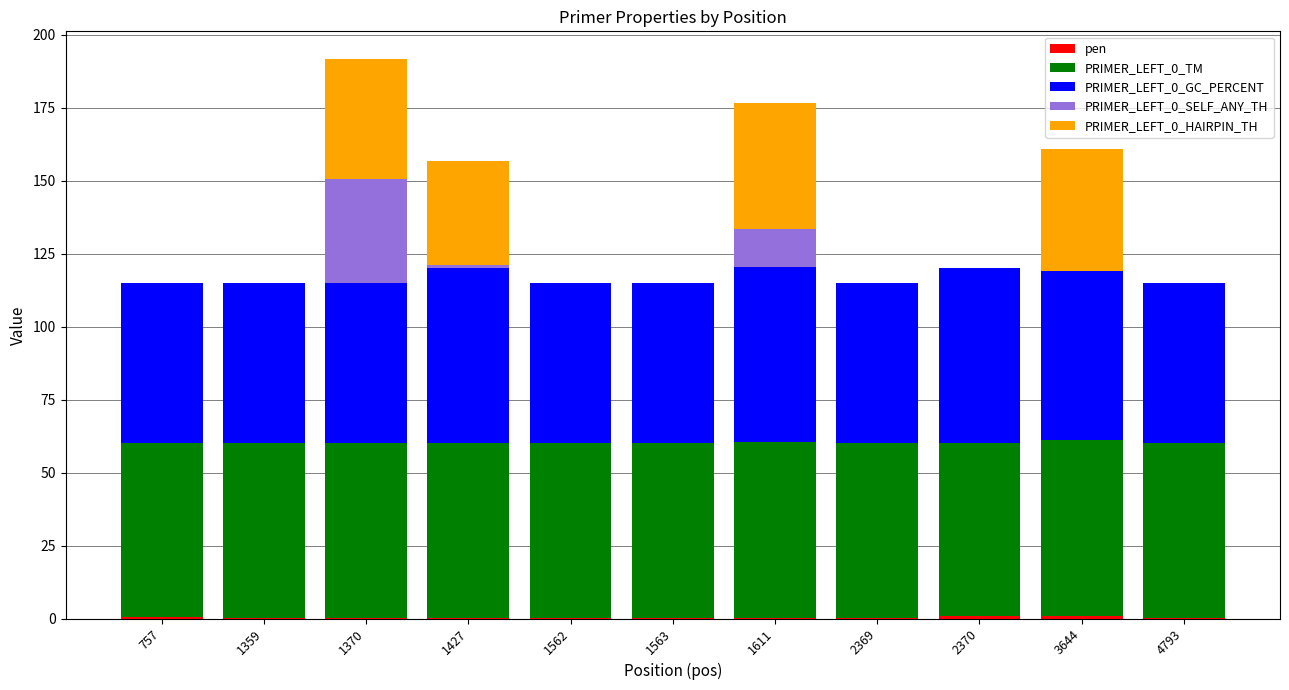

What is the average value of the PRIMER_LEFT_0_HAIRPIN_TH series?

14.7